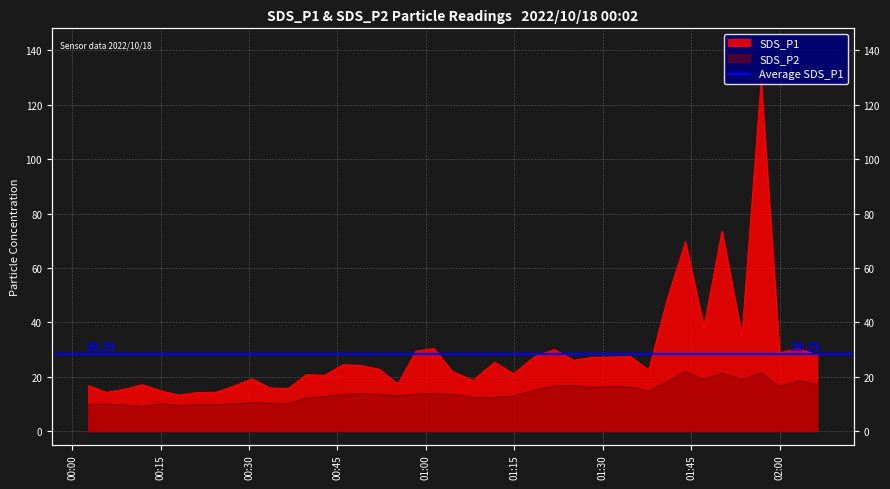

Reading left to right, extract all data points from this chart.

SDS_P1: 16.7	14.2	15.3	17.0	14.8	13.2	14.2	14.2	16.6	19.2	15.8	15.6	20.7	20.5	24.3	24.1	22.6	17.2	29.4	30.3	21.9	18.6	25.3	21.1	27.3	30.0	26.0	27.1	27.2	27.4	22.3	48.2	69.6	38.1	73.5	34.9	128.8	28.9	30.2	27.9
SDS_P2: 9.8	9.8	9.5	9.1	10.0	9.4	9.6	9.6	10.0	10.3	10.2	10.1	12.2	12.6	13.5	13.8	13.4	12.9	13.5	13.8	13.4	12.4	12.3	12.8	15.1	16.5	16.6	16.1	16.3	16.1	14.6	18.2	21.8	19.0	21.2	19.0	21.4	16.2	18.4	17.2